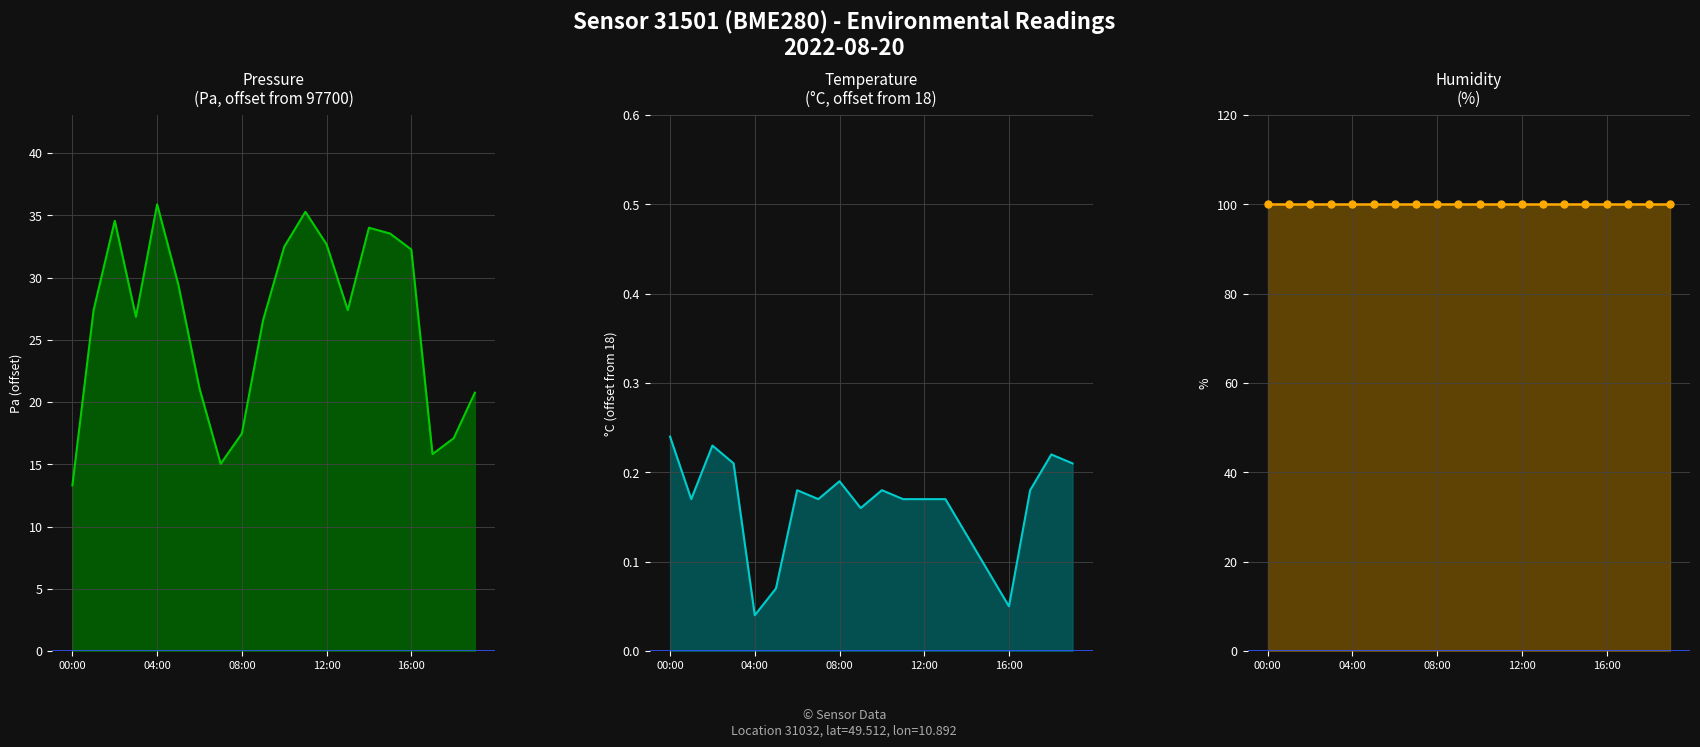

What are all the series names shown in the legend?

pressure (offset), temperature, humidity